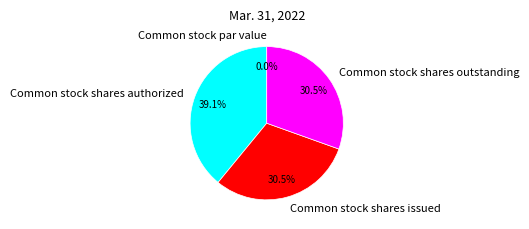

True or false: Common stock par value accounts for 1% of the total.

False